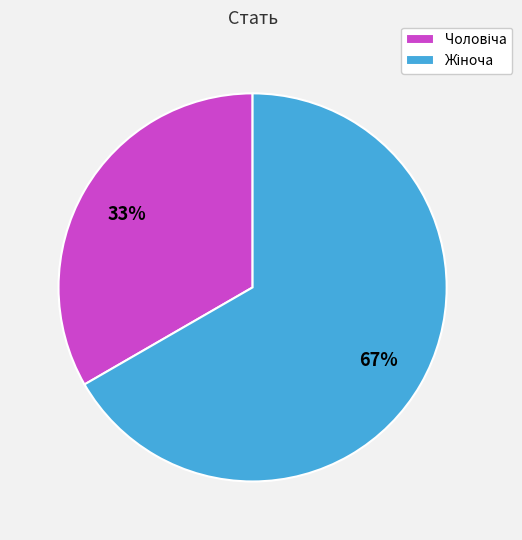

Is there a majority slice in this chart?

Yes